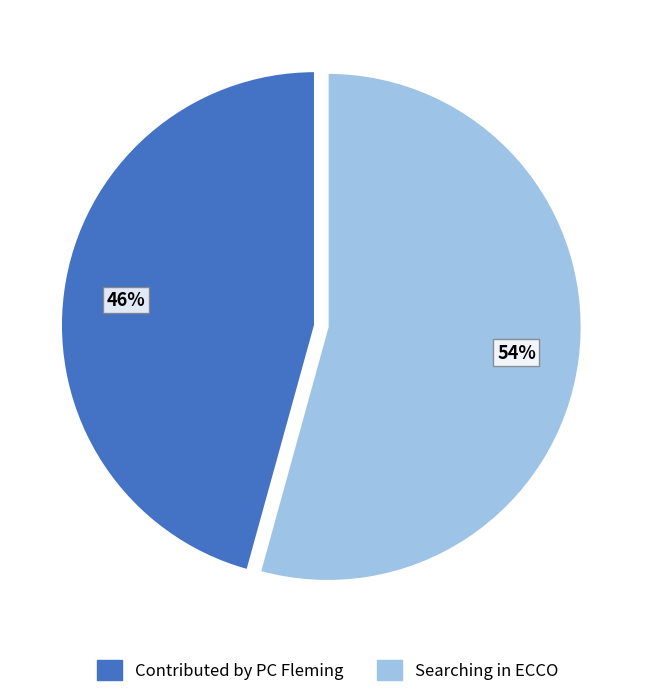

Which slice is the largest?

Searching in ECCO